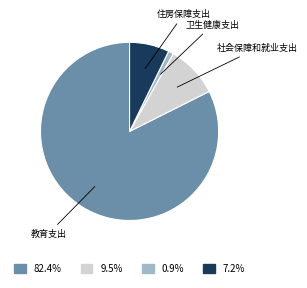

Is there a majority slice in this chart?

Yes